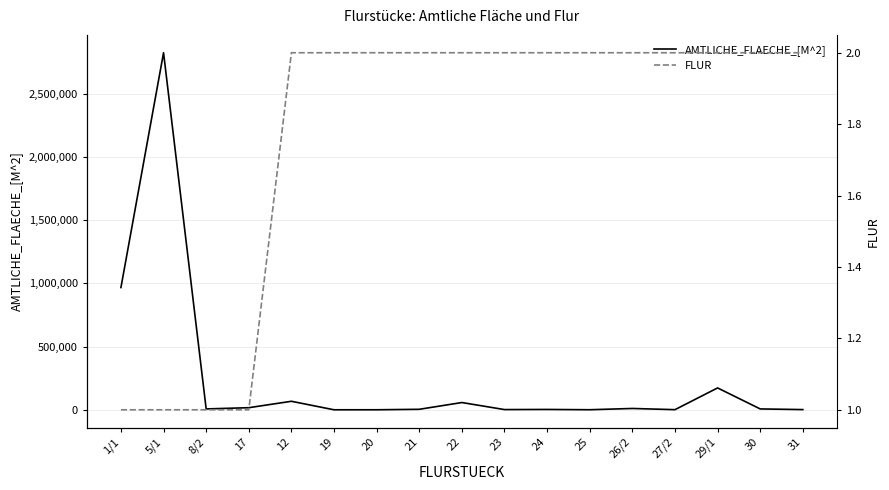

Which series changed the most between 24 and 31?

AMTLICHE_FLAECHE_[M^2]